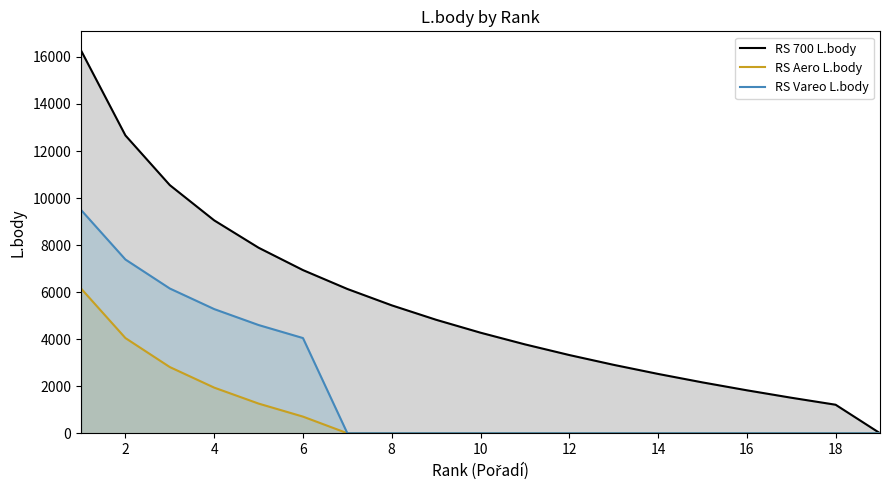

How many values in RS Aero L.body are above zero?

6